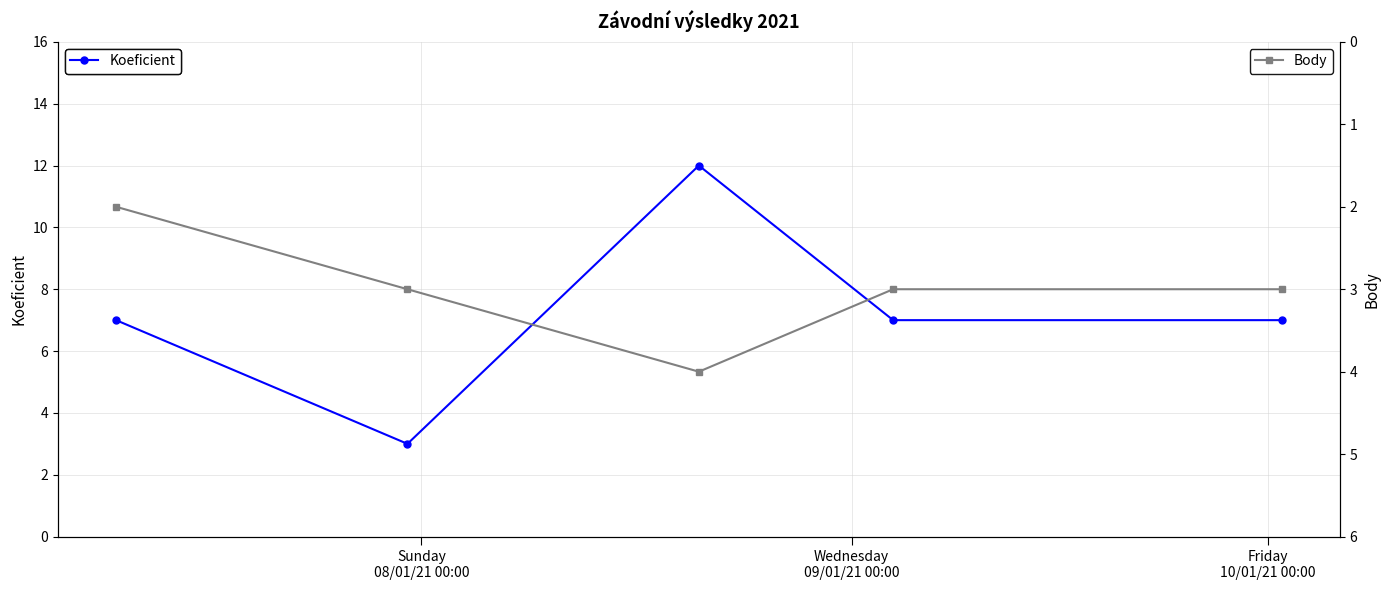

What is the maximum value for Koeficient?

12